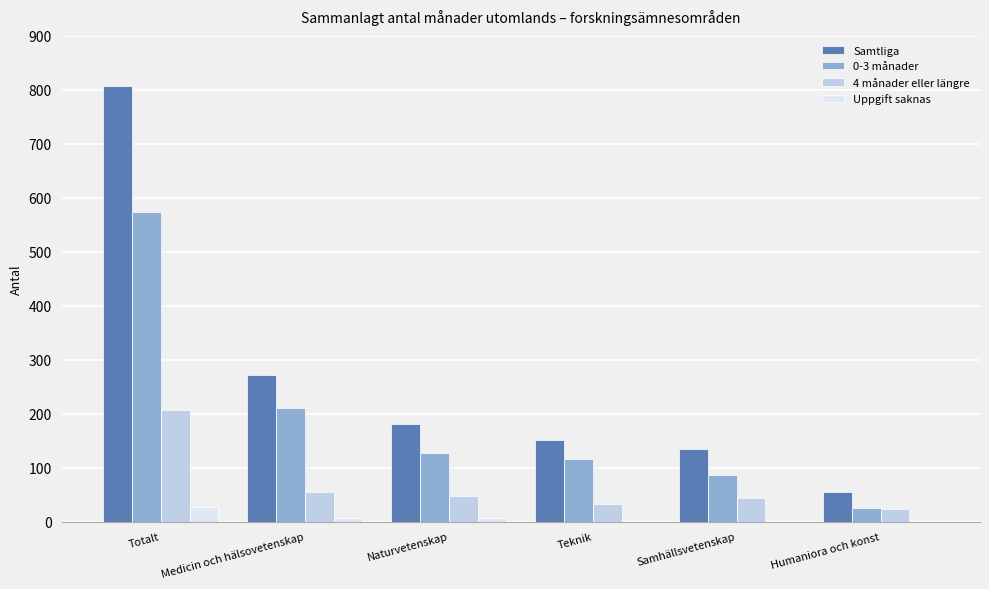

What is the greatest value displayed?

807